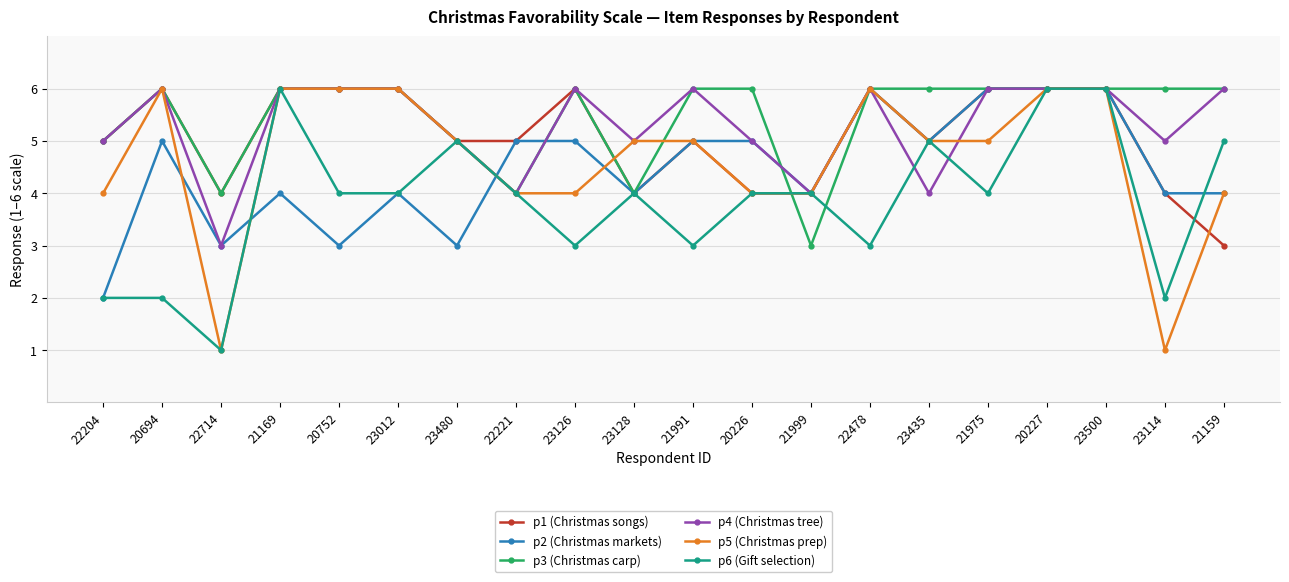

What is the sum of all p2 (Christmas markets) values?

89